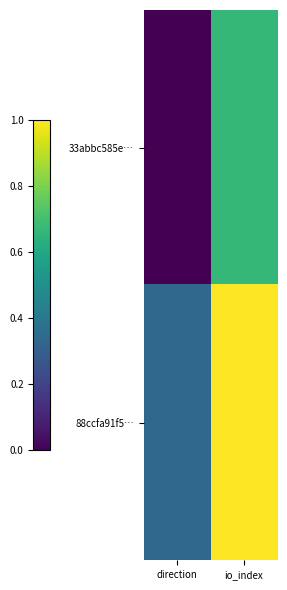

Reading right to left, transcribe all the data shown in this chart.

33abbc585e…: io_index=0.7	direction=0.0
88ccfa91f5…: io_index=1.0	direction=0.3